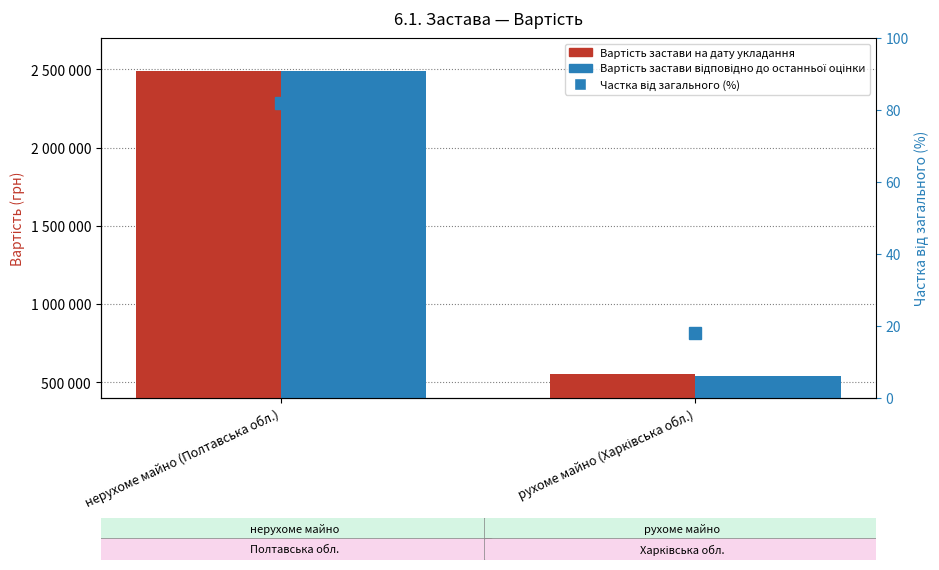

How many data points in Вартість застави на дату укладання are less than 2488600?

1